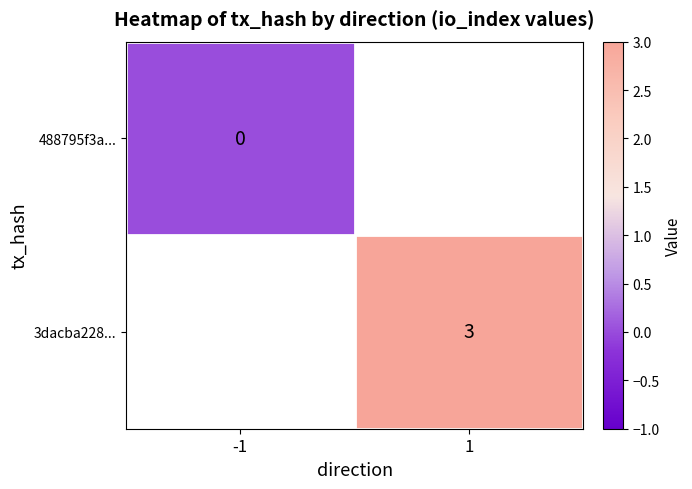

True or false: 3dacba228... has a value of 3 at 1.

True